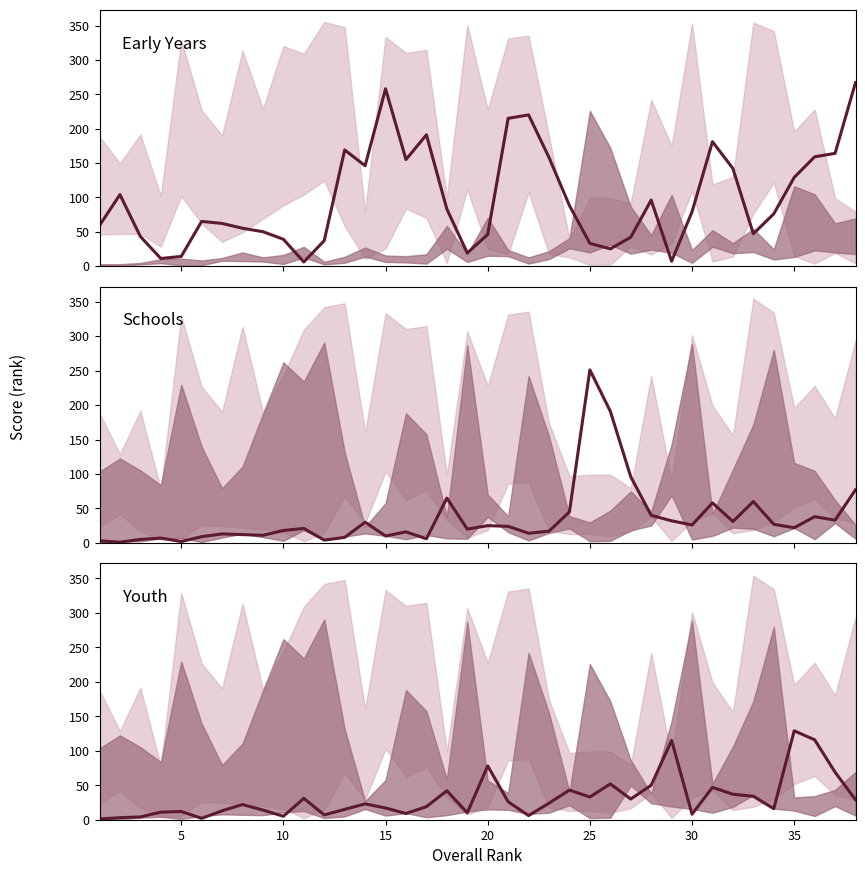

Reading left to right, transcribe all the data shown in this chart.

Early Years: 59	104	43	11	14	65	62	55	50	39	6	37	169	146	258	155	191	83	19	46	215	220	158	88	33	25	42	96	7	79	181	142	47	76	129	159	164	267
Schools: 3	1	5	7	2	9	13	12	11	18	21	4	8	30	10	16	6	65	20	25	24	14	17	45	251	191	96	40	32	26	58	31	60	27	22	38	33	77
Youth: 1	3	4	11	12	2	13	22	14	5	31	7	15	23	17	9	19	42	10	78	26	6	24	43	33	52	30	50	115	8	47	37	34	16	129	116	69	29